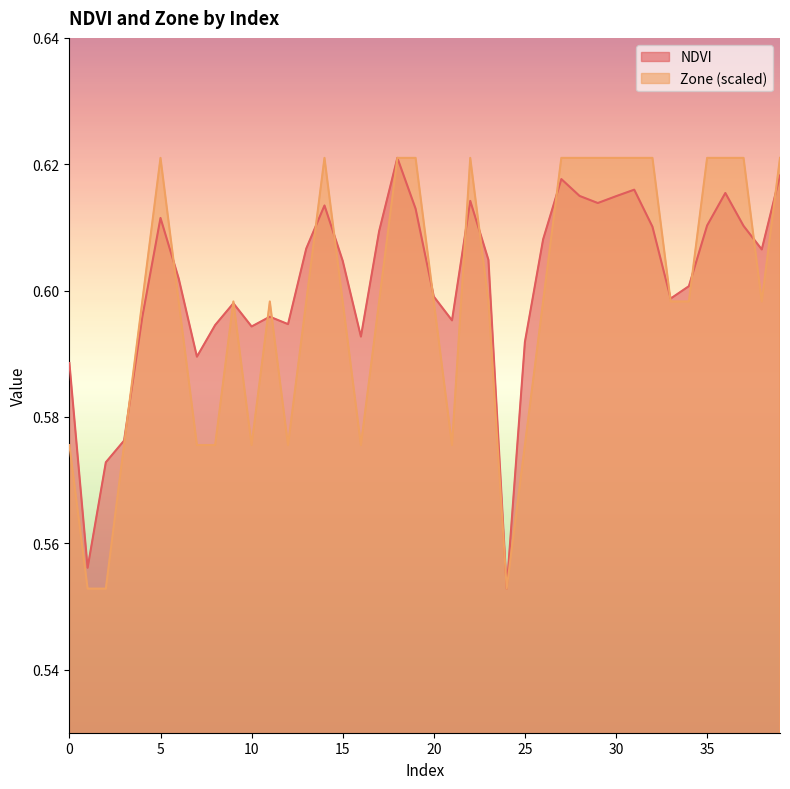

Reading right to left, list all the values displayed in this chart.

NDVI: 0.6	0.6	0.6	0.6	0.6	0.6	0.6	0.6	0.6	0.6	0.6	0.6	0.6	0.6	0.6	0.6	0.6	0.6	0.6	0.6	0.6	0.6	0.6	0.6	0.6	0.6	0.6	0.6	0.6	0.6	0.6	0.6	0.6	0.6	0.6	0.6	0.6	0.6	0.6	0.6
Zone: 0.6	0.6	0.6	0.6	0.6	0.6	0.6	0.6	0.6	0.6	0.6	0.6	0.6	0.6	0.6	0.6	0.6	0.6	0.6	0.6	0.6	0.6	0.6	0.6	0.6	0.6	0.6	0.6	0.6	0.6	0.6	0.6	0.6	0.6	0.6	0.6	0.6	0.6	0.6	0.6